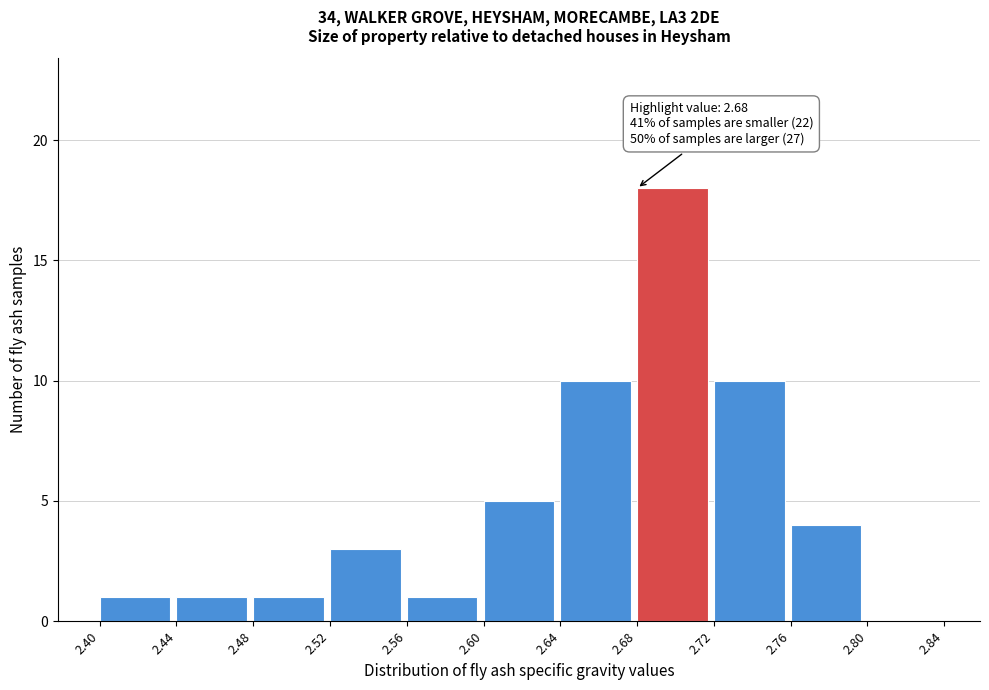

Over which range of the x-axis is the bar tallest?

2.68 to 2.72